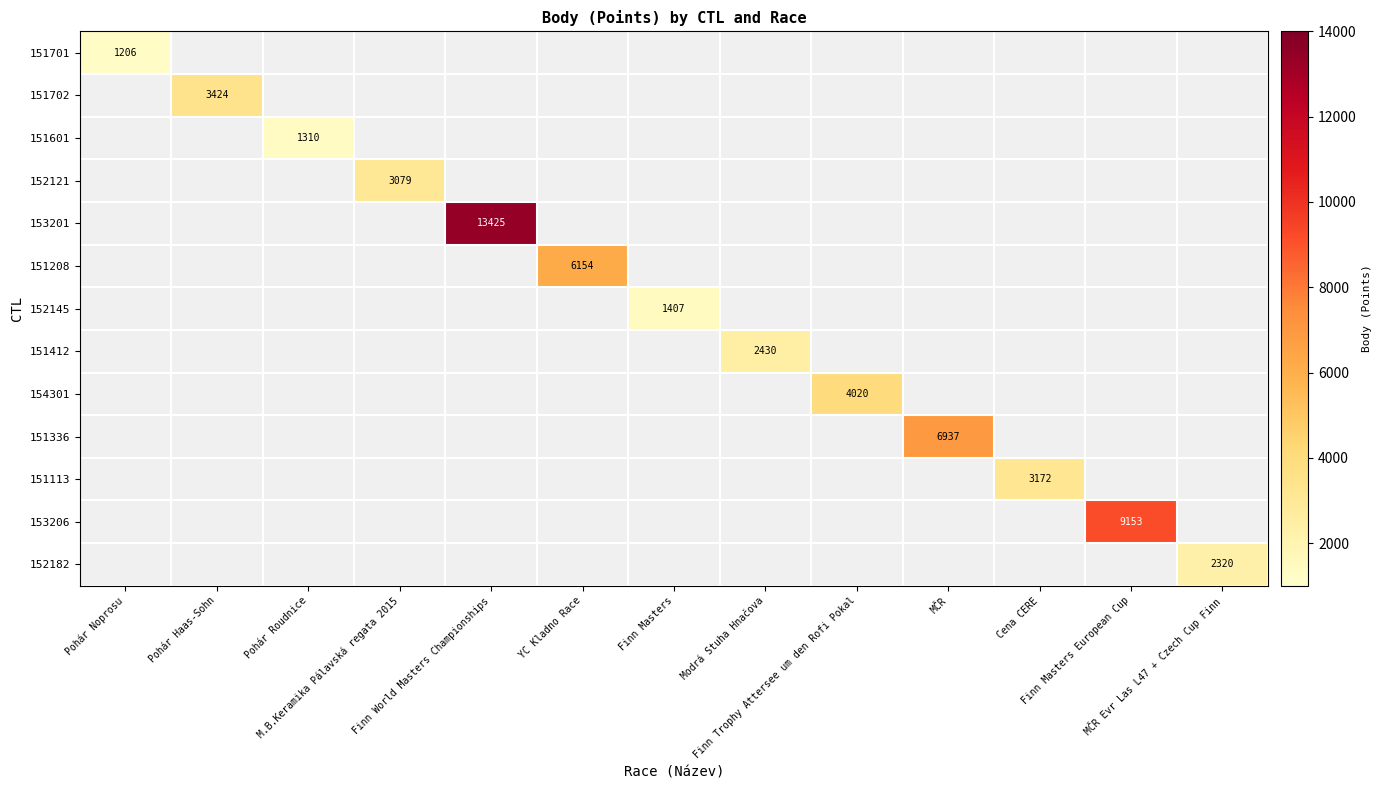

Which category has the highest value across all series?

Finn World Masters Championships